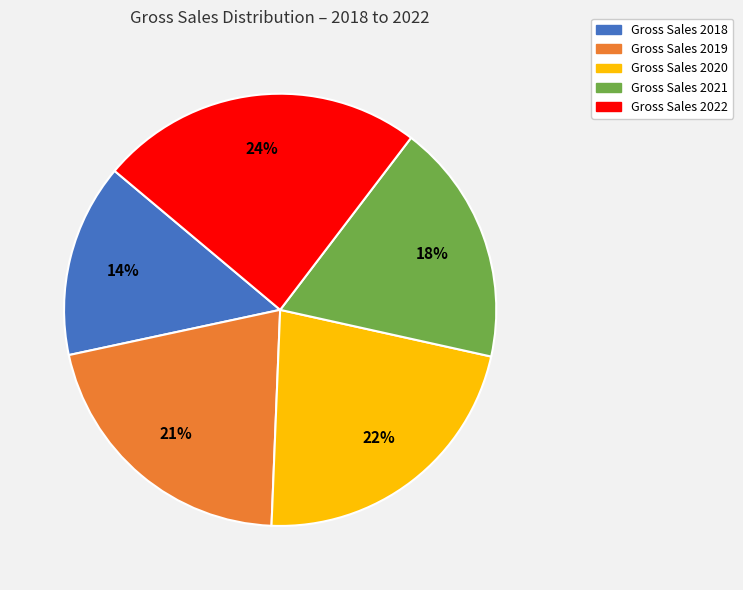

To the nearest percent, what is the average slice percentage?

20%